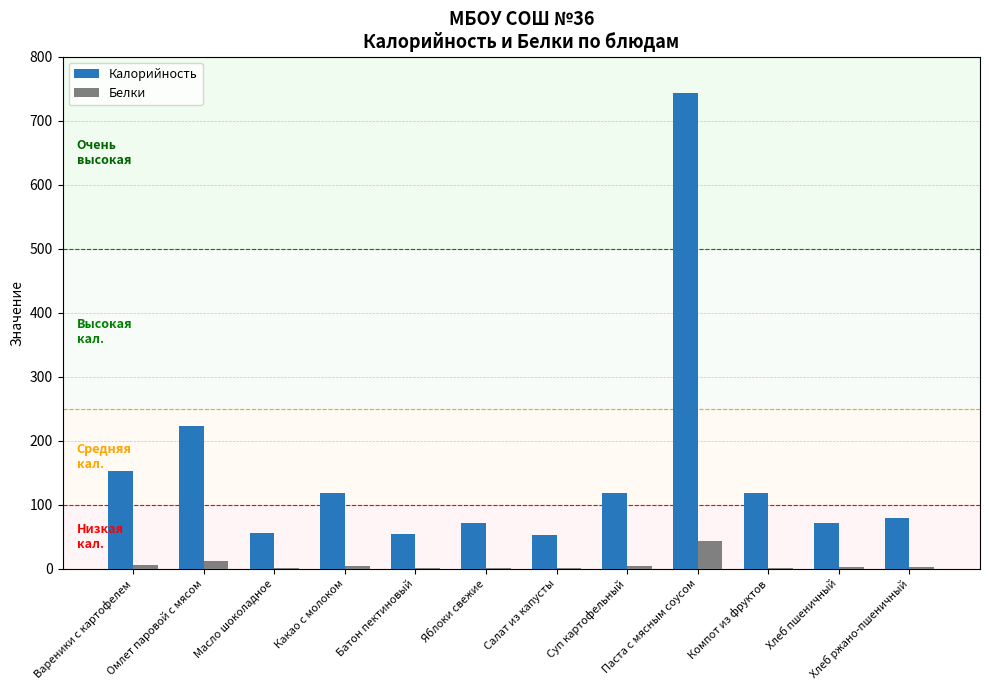

Which series has the largest range (max minus min)?

Калорийность